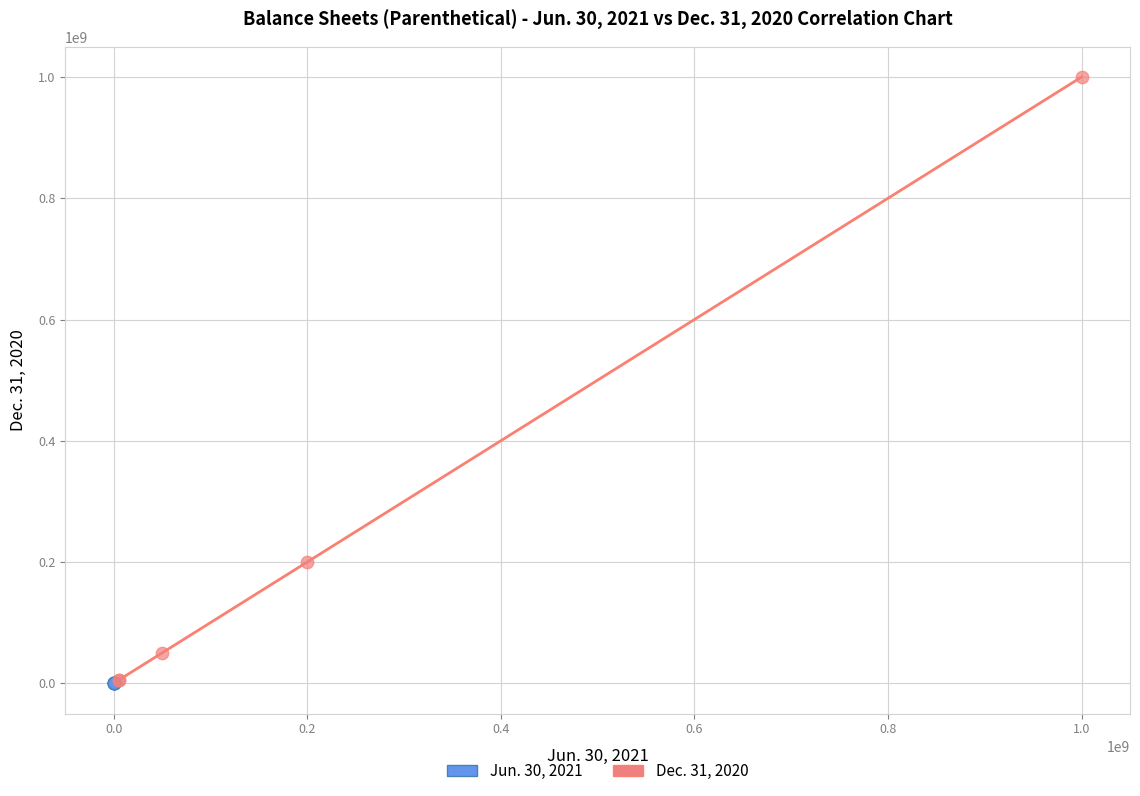

Which series has the largest Y range (max minus min)?

Dec. 31, 2020